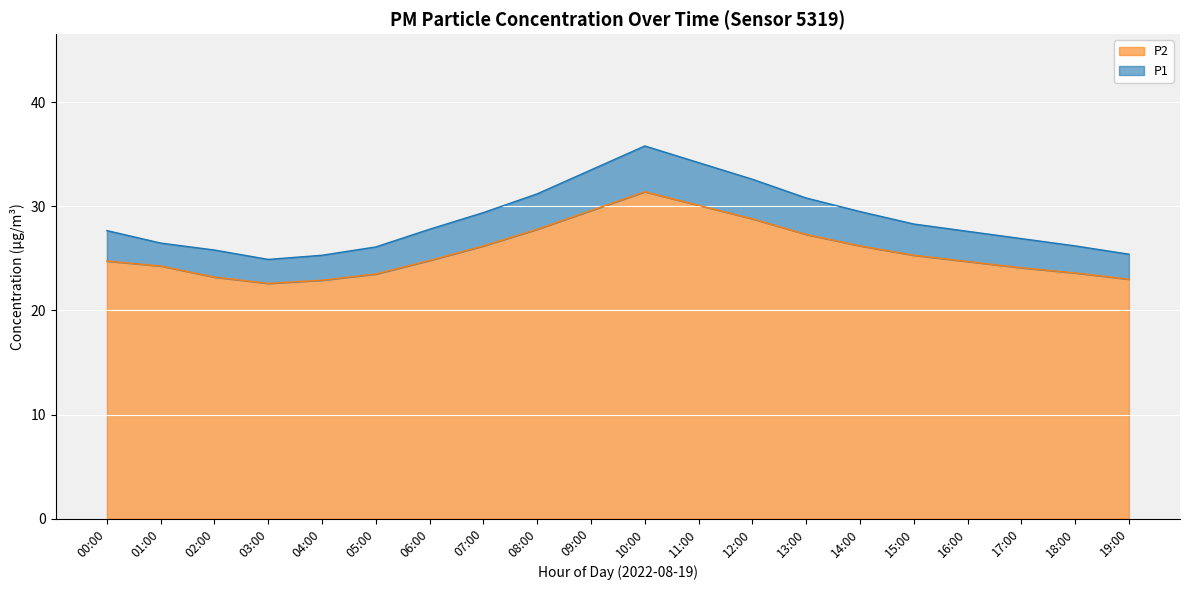

What is the average value of the P1 series?

28.8